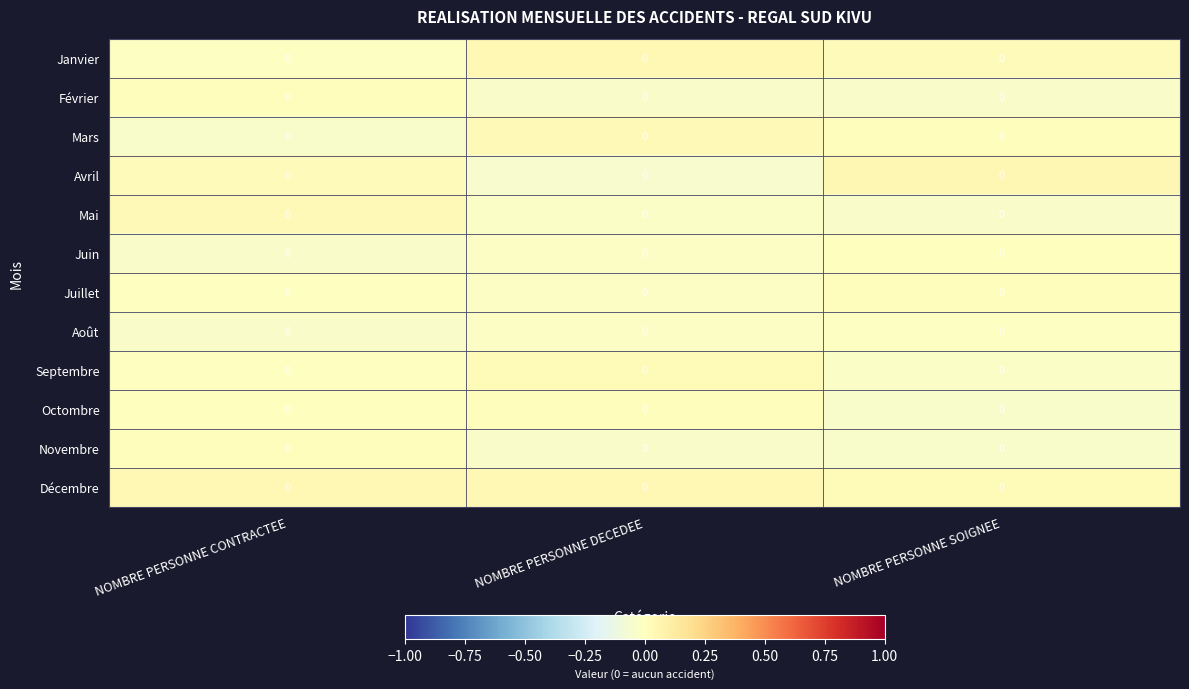

At NOMBRE PERSONNE SOIGNEE, list the series in order from largest to smallest.

Avril, Décembre, Janvier, Juillet, Mars, Juin, Août, Septembre, Mai, Février, Novembre, Octombre